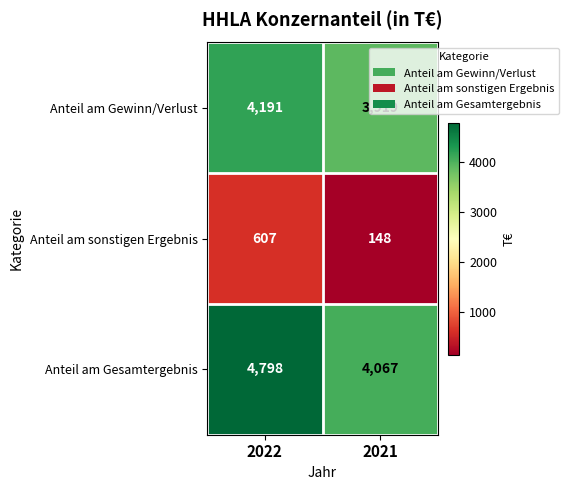

Rank the series at 2022 from highest to lowest value.

Anteil am Gesamtergebnis, Anteil am Gewinn/Verlust, Anteil am sonstigen Ergebnis